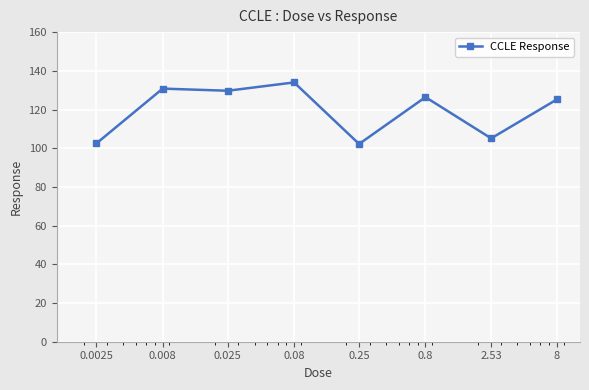

What is the minimum value shown in the chart?

102.2